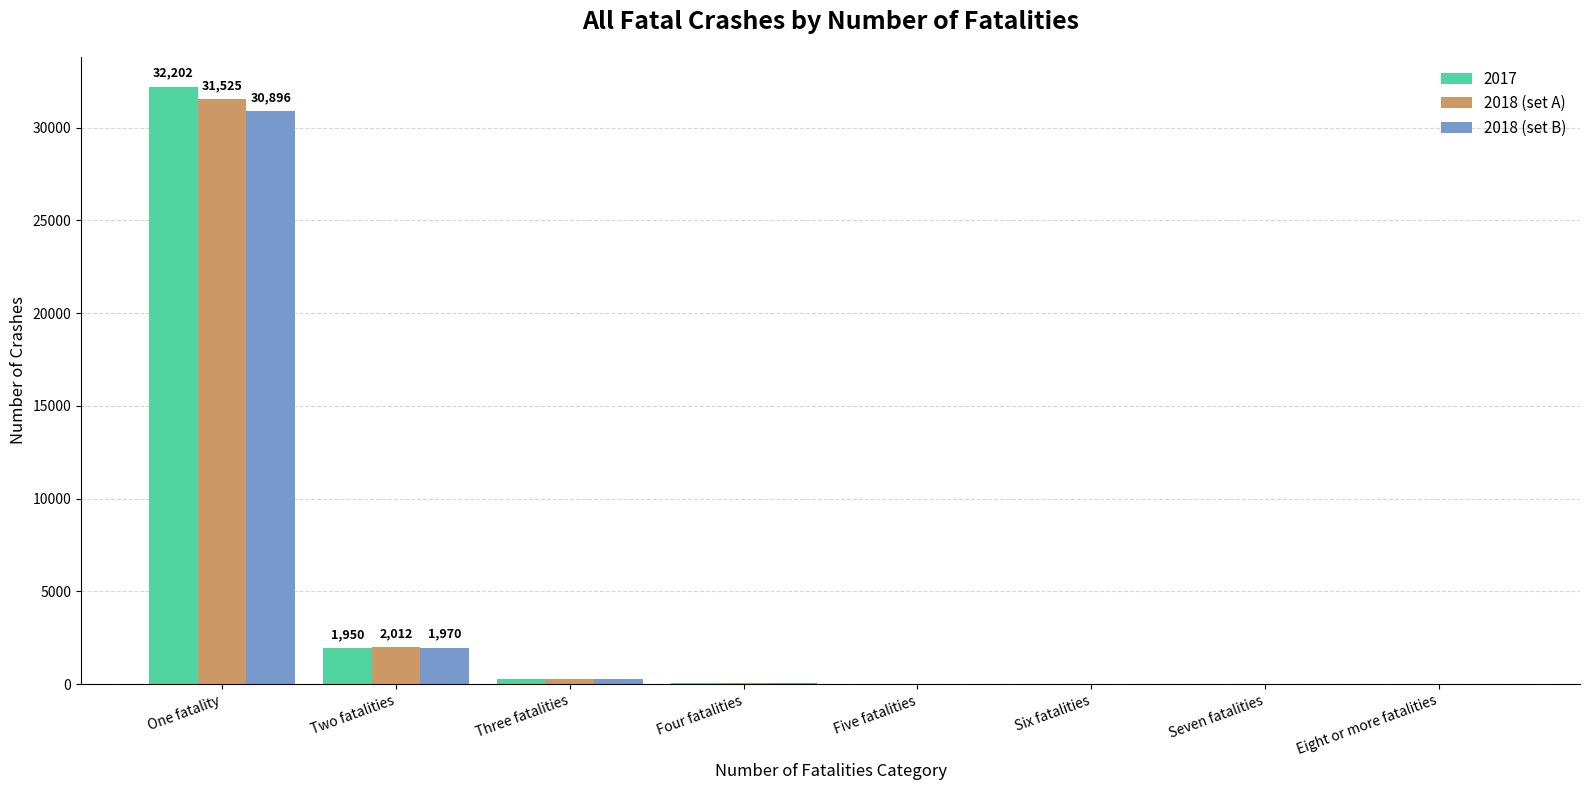

Read the 2018 (set A) value at Two fatalities, to the nearest 10.

2010